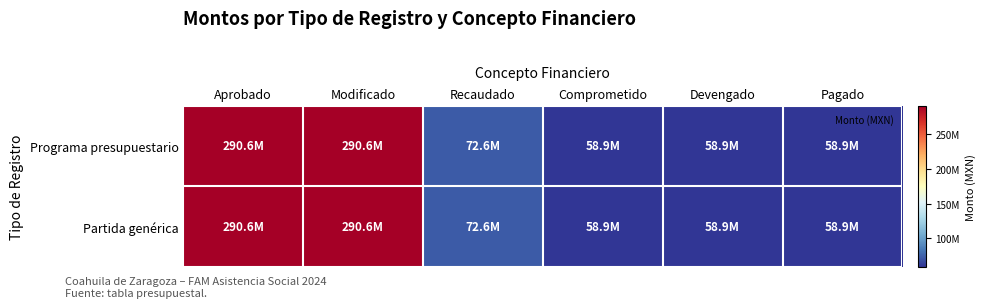

Reading left to right, what are all the values shown in this chart?

Programa presupuestario: Aprobado=290570607	Modificado=290570607	Recaudado=72642651	Comprometido=58857195	Devengado=58857195	Pagado=58857195
Partida genérica: Aprobado=290570607	Modificado=290570607	Recaudado=72642651	Comprometido=58857195	Devengado=58857195	Pagado=58857195